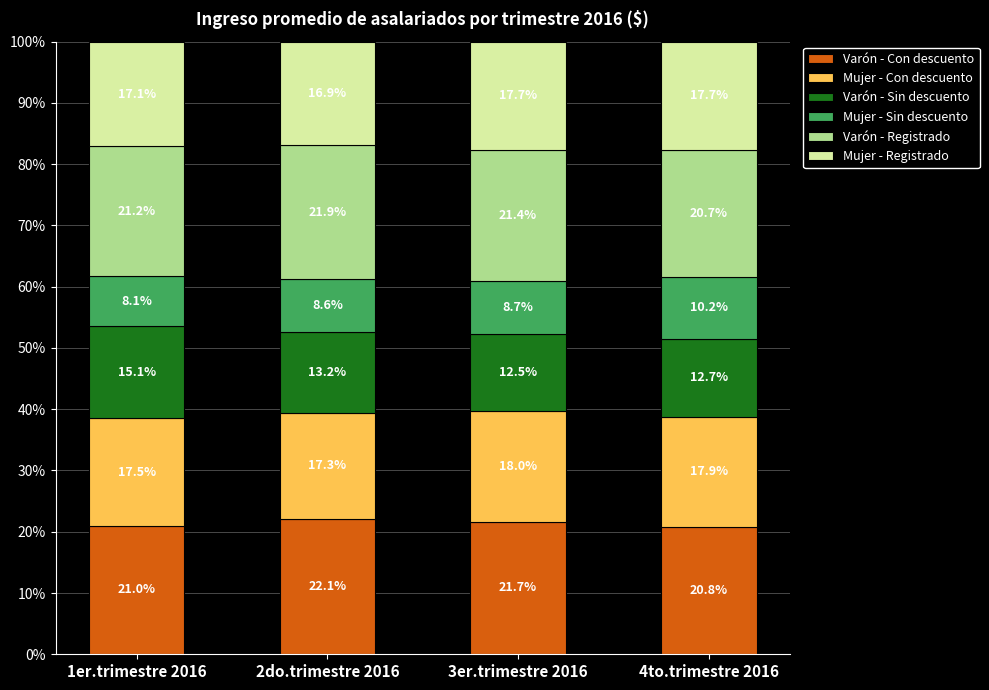

What is the total value across all series at 2do.trimestre 2016?

100.0